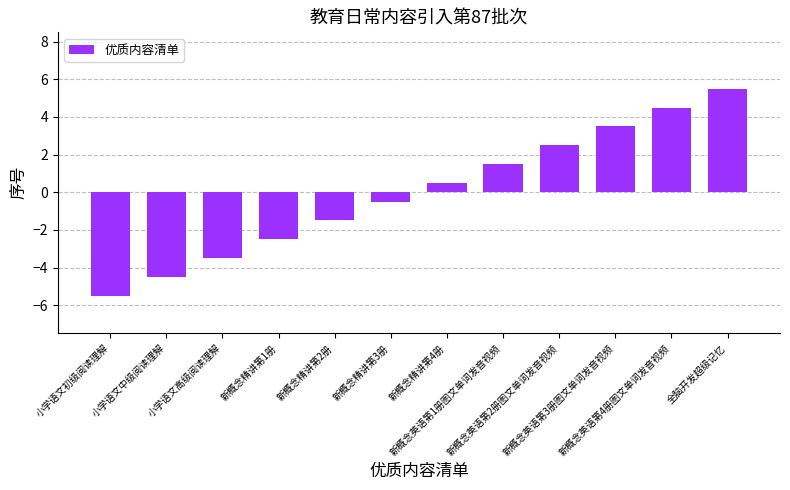

Reading right to left, what are all the values shown in this chart?

全脑开发超级记忆=5.5	新概念英语第4册图文单词发音视频=4.5	新概念英语第3册图文单词发音视频=3.5	新概念英语第2册图文单词发音视频=2.5	新概念英语第1册图文单词发音视频=1.5	新概念精讲第4册=0.5	新概念精讲第3册=-0.5	新概念精讲第2册=-1.5	新概念精讲第1册=-2.5	小学语文高级阅读理解=-3.5	小学语文中级阅读理解=-4.5	小学语文初级阅读理解=-5.5